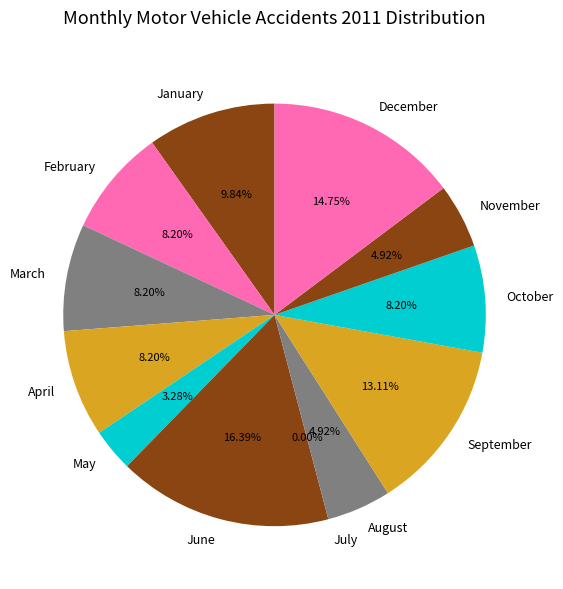

Rank the categories by value from highest to lowest.

June, December, September, January, February, March, April, October, August, November, May, July